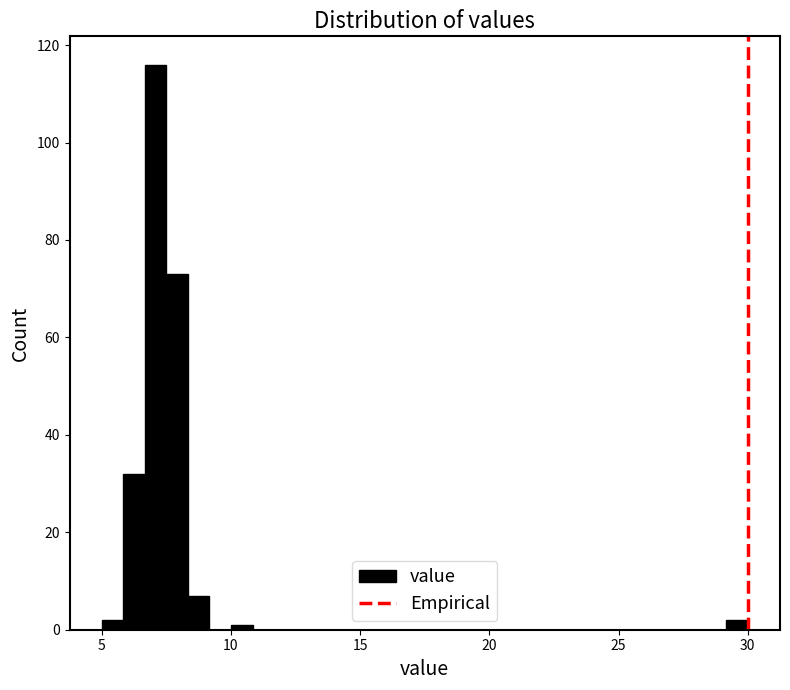

Read against the x-axis, roughly where is the centre of the tallest bar?

7.0